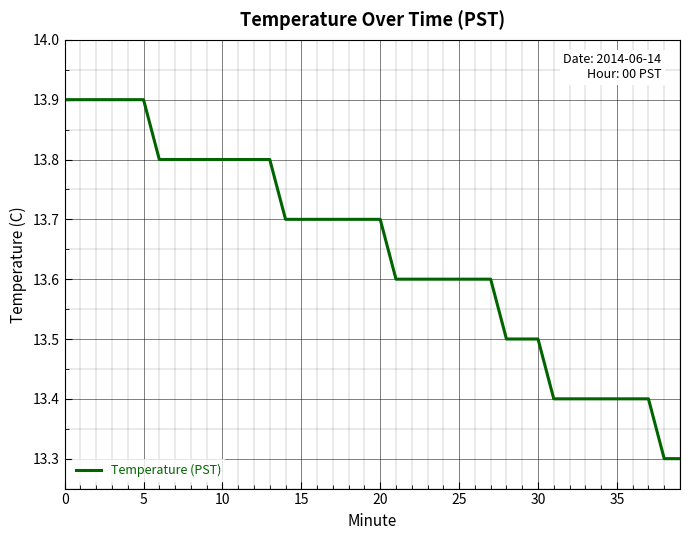

What is the maximum value shown in the chart?

13.9